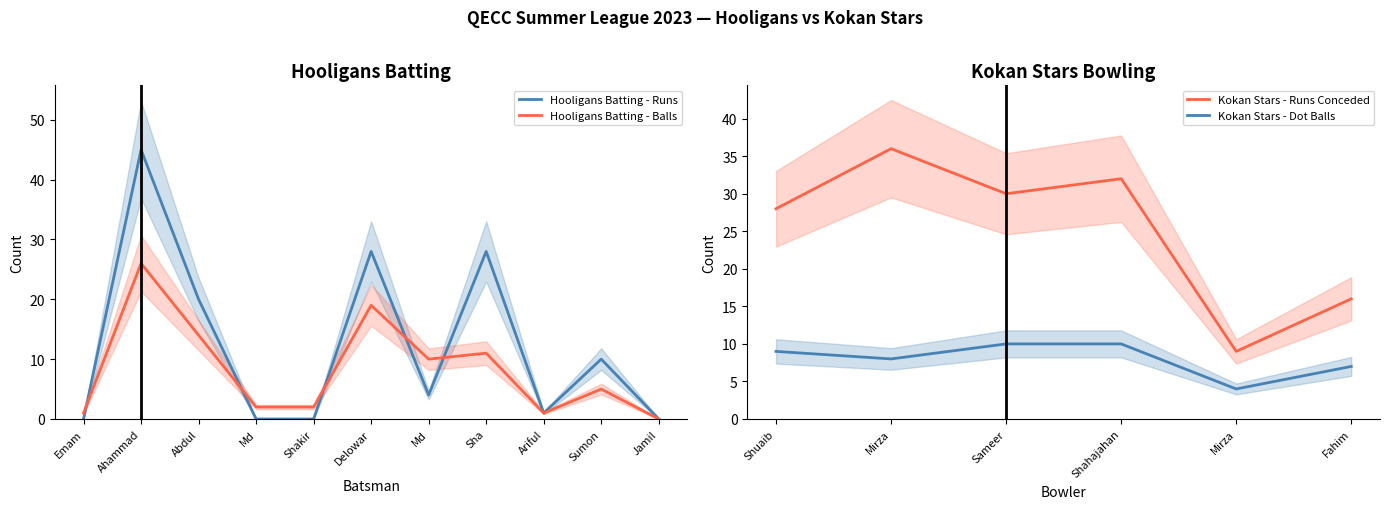

What is the difference between the maximum and second lowest values in the Hooligans Batting - Balls series?

25